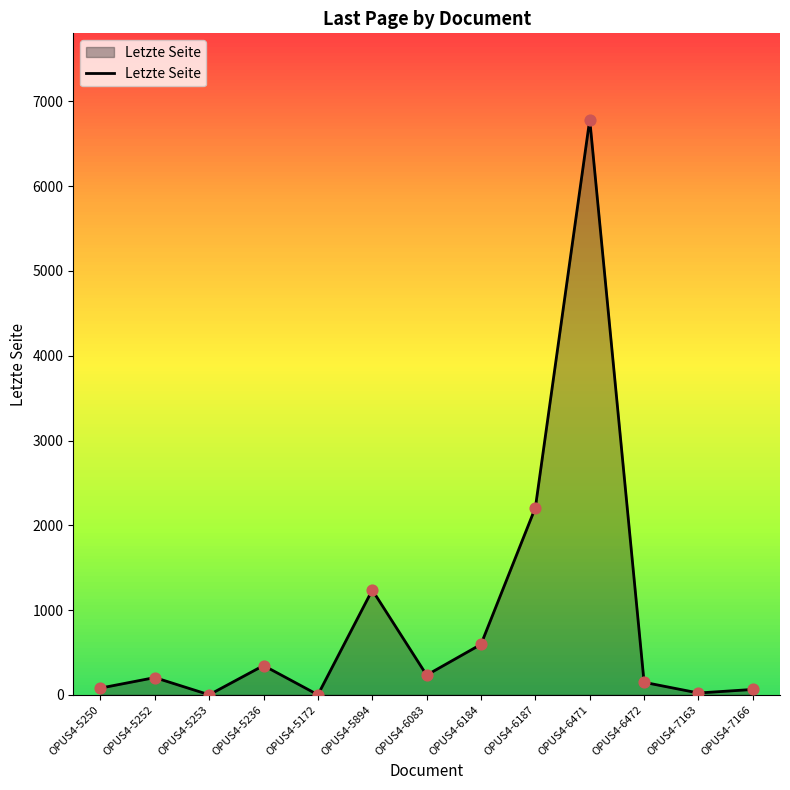

What is the change in value from OPUS4-6184 to OPUS4-7163?

-574